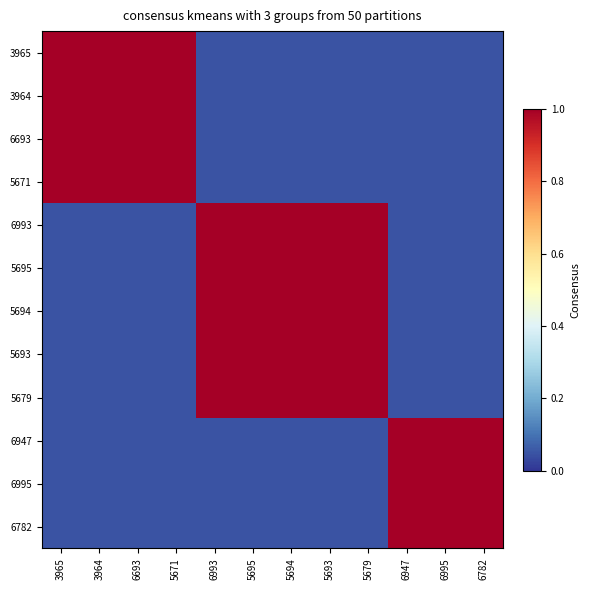

At how many categories does at least one series exceed 0?

12